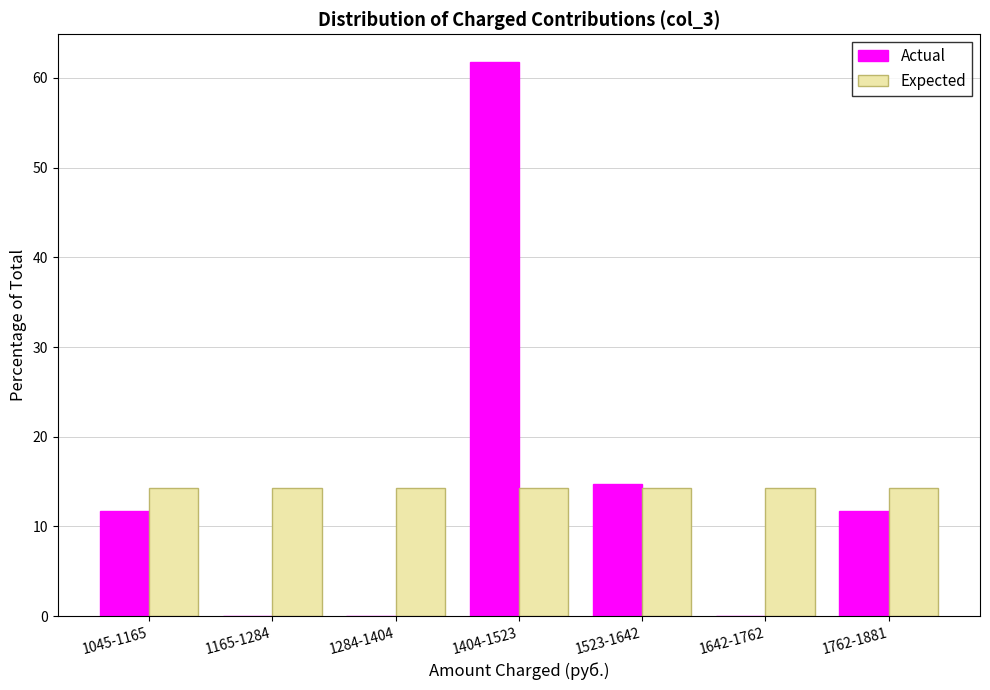

Reading left to right, transcribe all the data shown in this chart.

Actual: 1045-1165=11.8	1165-1284=0.0	1284-1404=0.0	1404-1523=61.8	1523-1642=14.7	1642-1762=0.0	1762-1881=11.8
Expected: 1045-1165=14.3	1165-1284=14.3	1284-1404=14.3	1404-1523=14.3	1523-1642=14.3	1642-1762=14.3	1762-1881=14.3